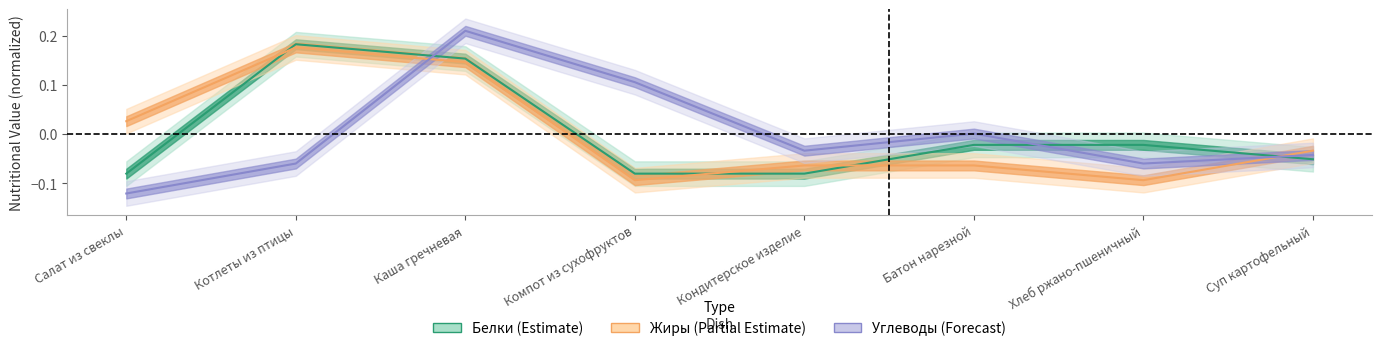

At which category is the sum across all series the highest?

Каша гречневая